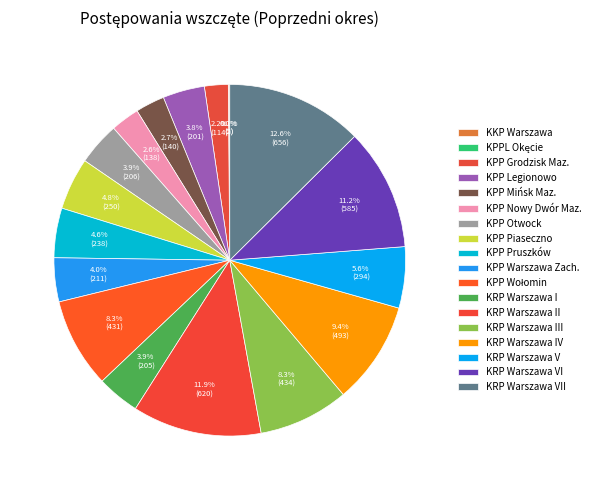

To the nearest percent, what is the difference between the largest and smallest slice percentages?

13%